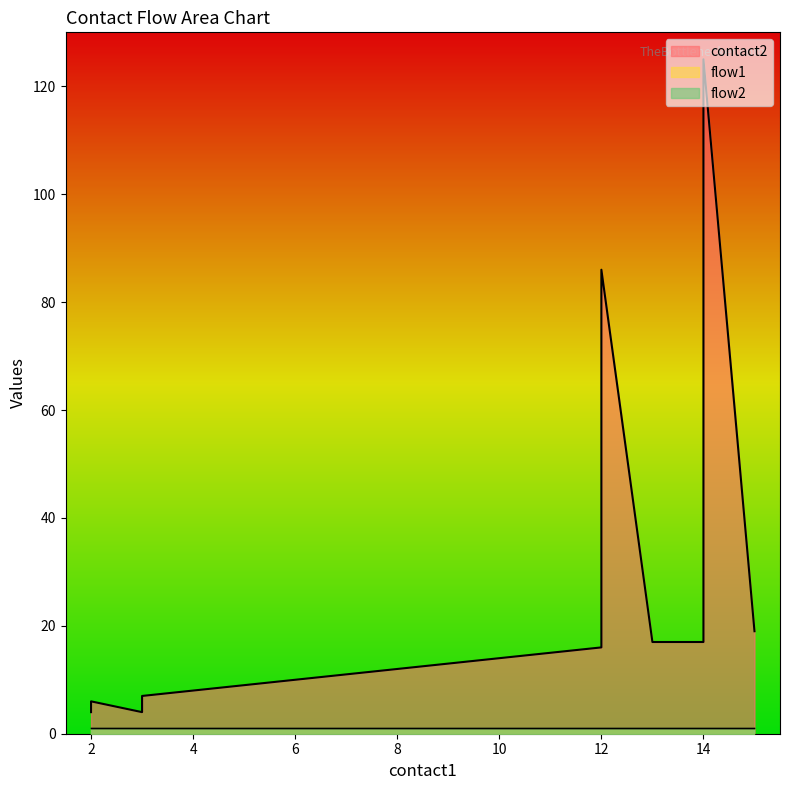

At how many categories does at least one series exceed 31?

2